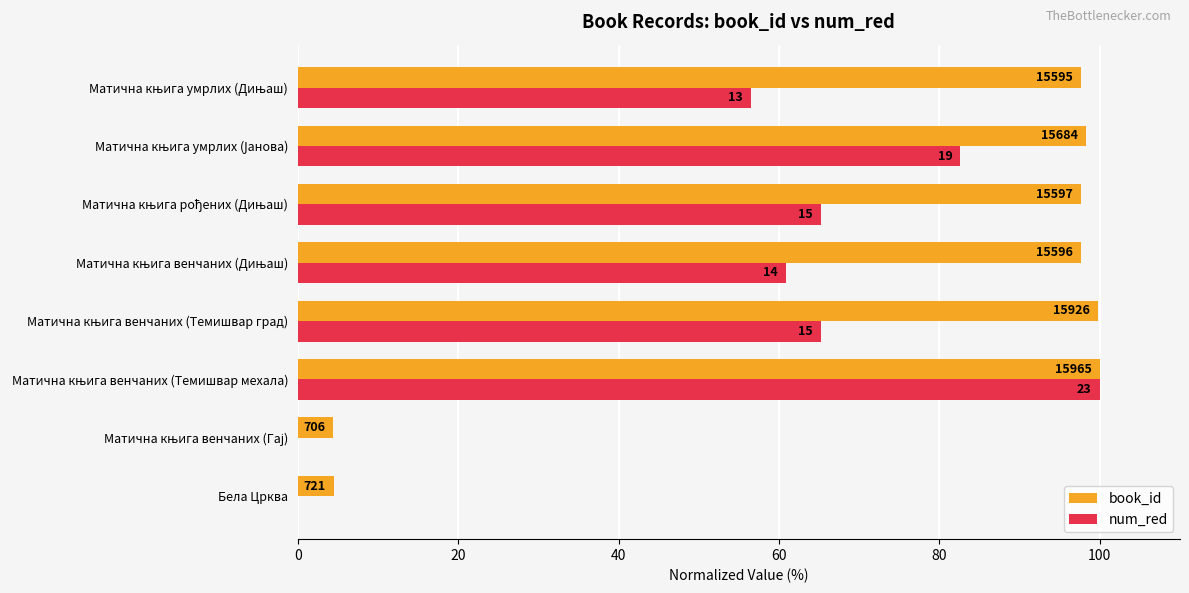

What are all the series names shown in the legend?

book_id, num_red